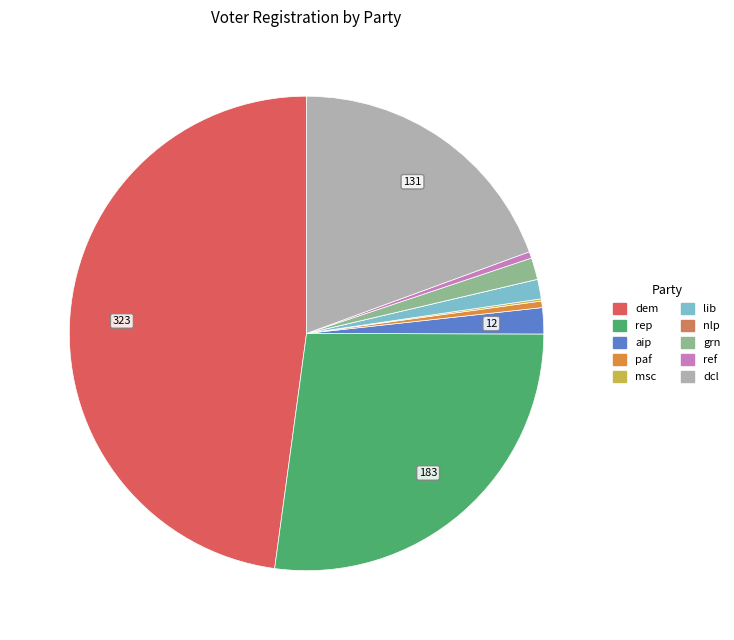

What percentage do paf and msc together represent?

0.9%